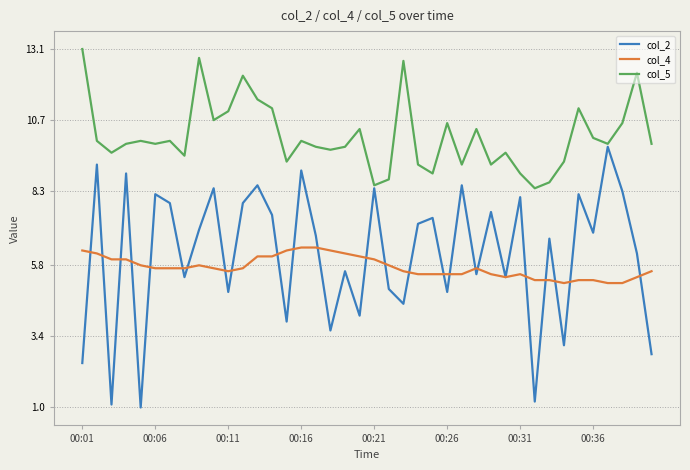

Which series has the largest total across all categories?

col_5